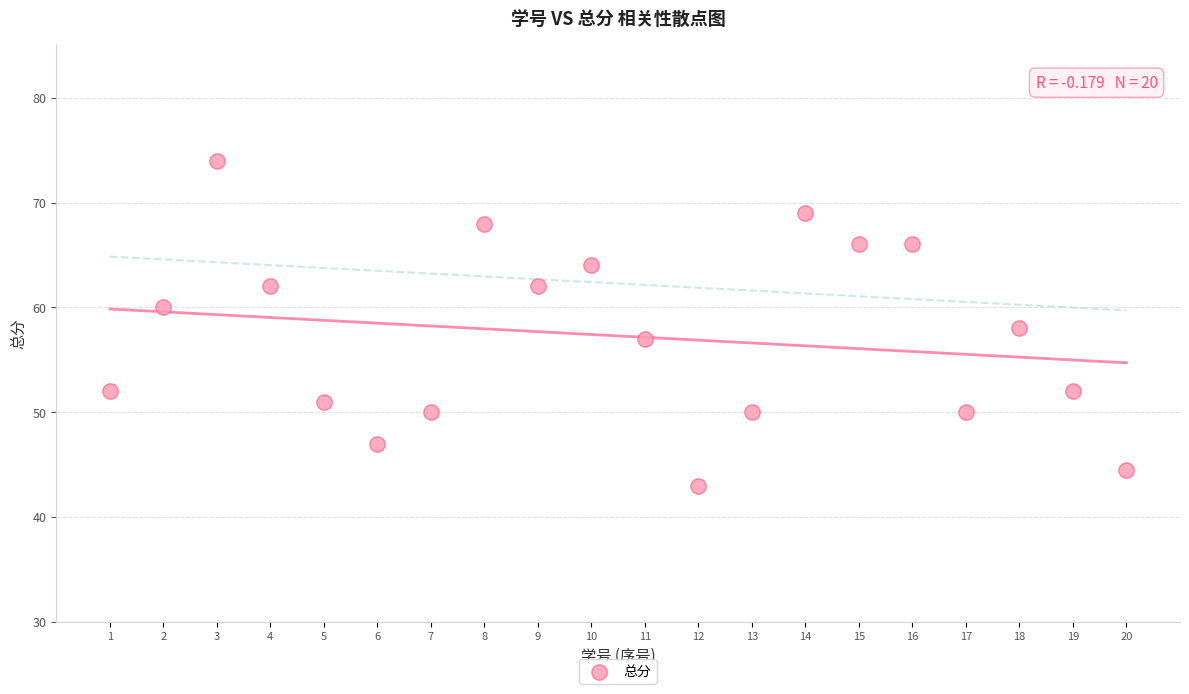

What is the range of Y values (max minus min)?

31.0